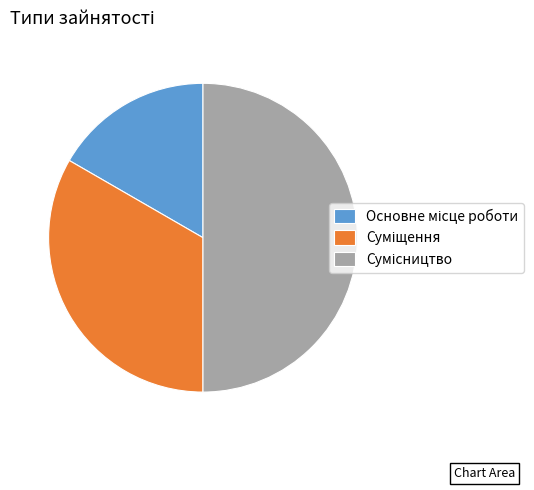

To the nearest percent, what is the combined percentage of Основне місце роботи and Суміщення?

50%